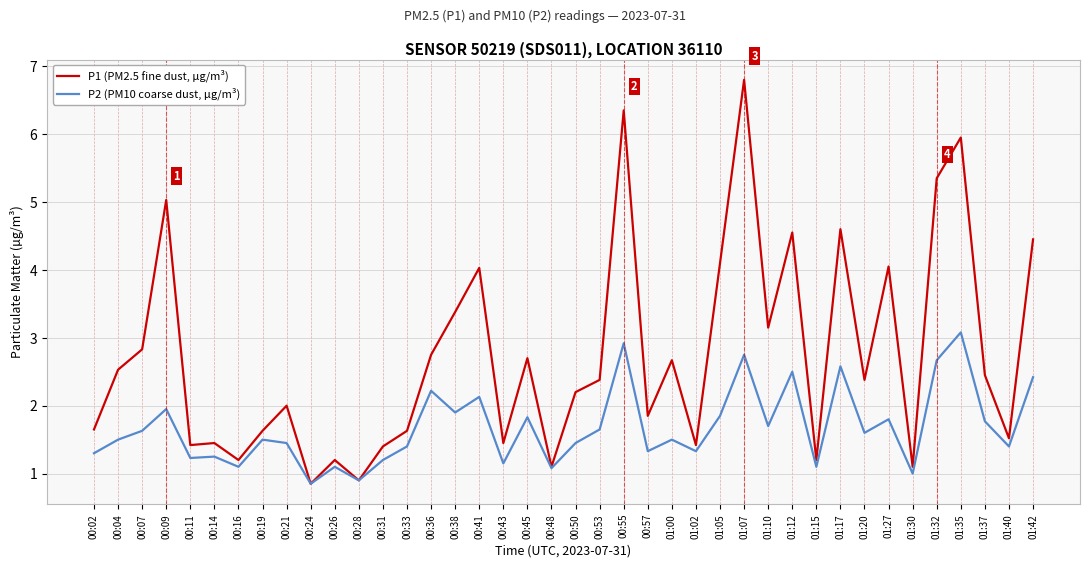

What is the average value of the P2 (PM10 coarse dust, µg/m³) series?

1.7